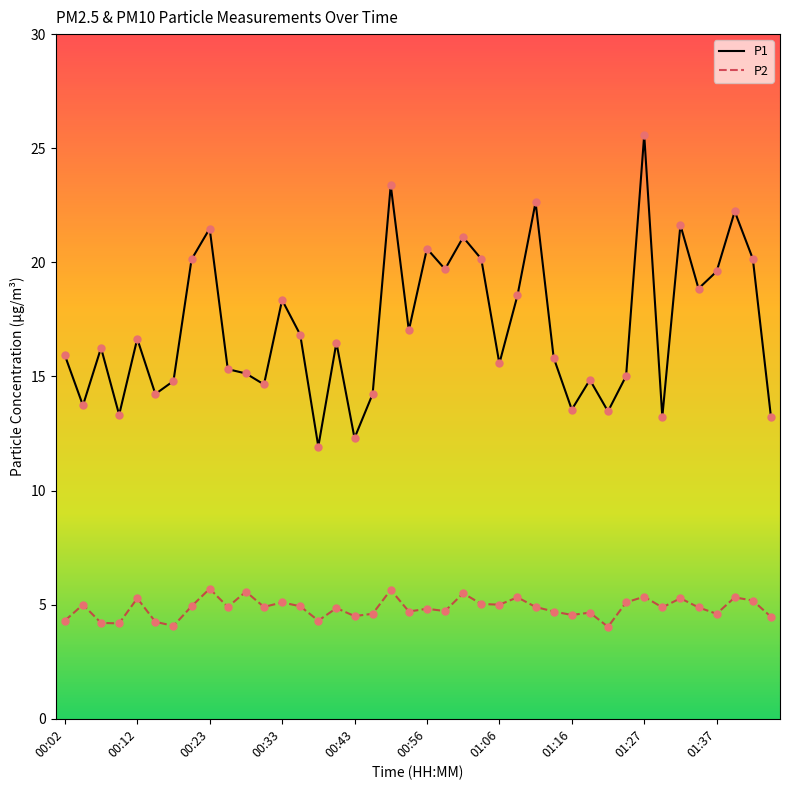

Which series has the largest total across all categories?

P1